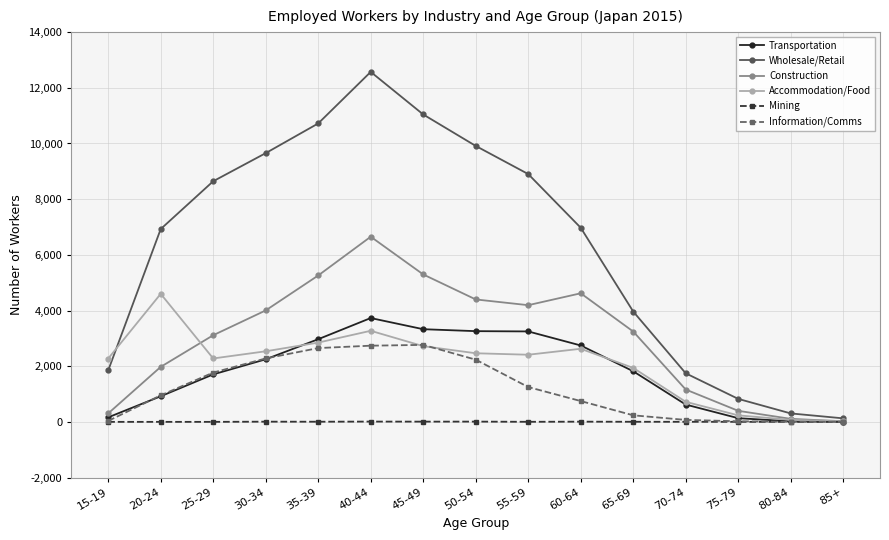

Is the value of Wholesale/Retail at 70-74 greater than the value of Transportation at 60-64?

No